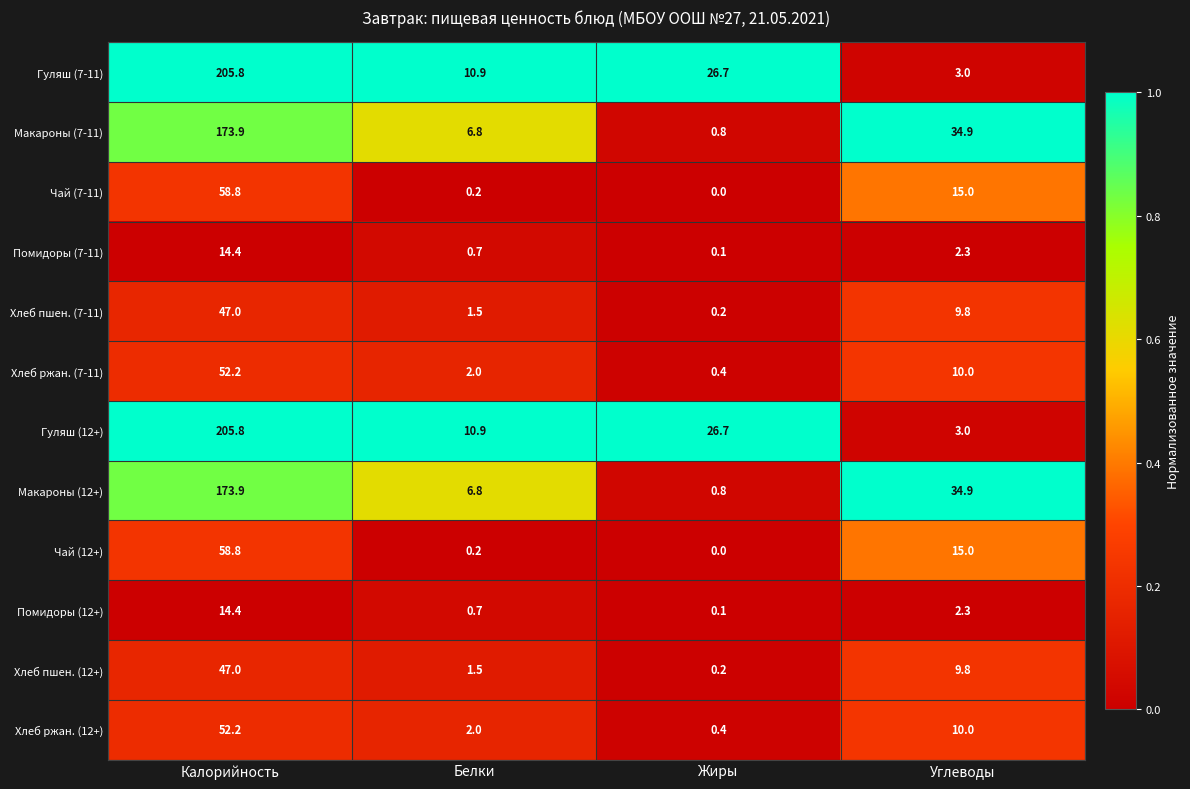

What is the total value across all series at Калорийность?

1104.2